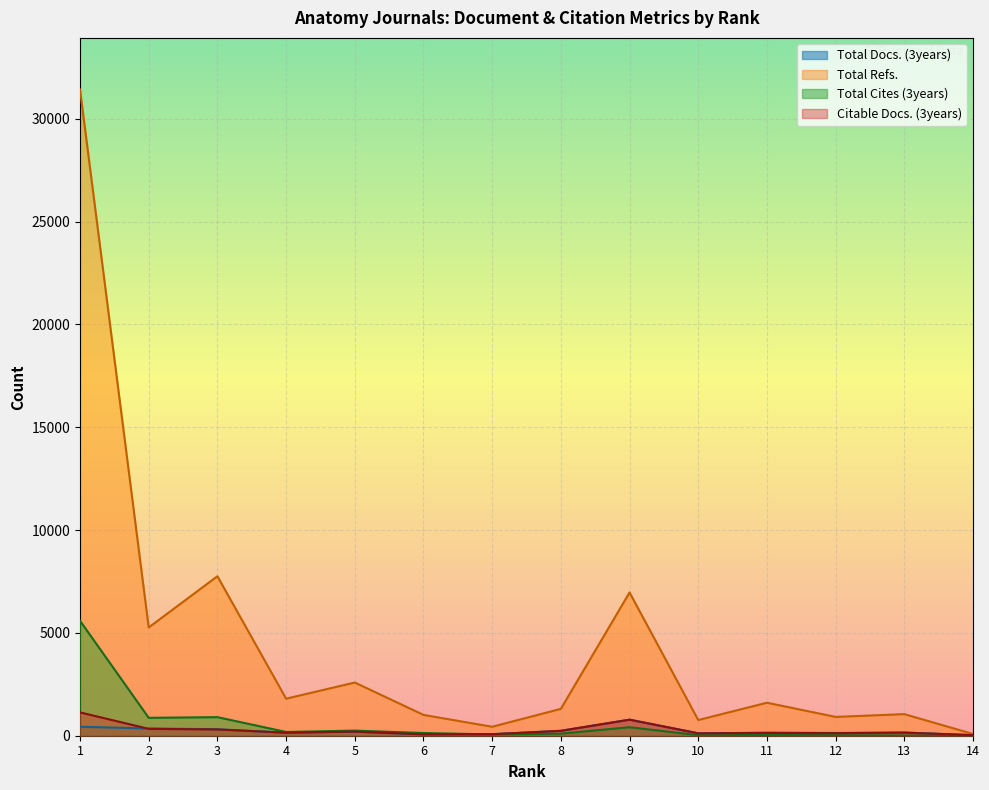

Rank the categories by Total Docs. (3years) value from highest to lowest.

9, 1, 2, 3, 8, 5, 13, 4, 11, 12, 10, 7, 6, 14